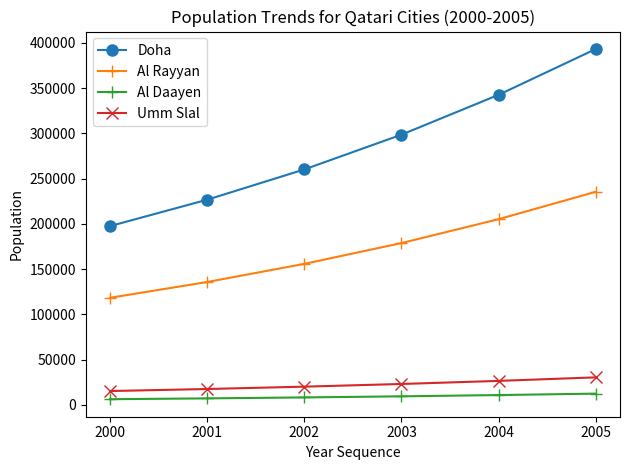

What is the minimum value for Doha?

197595.6